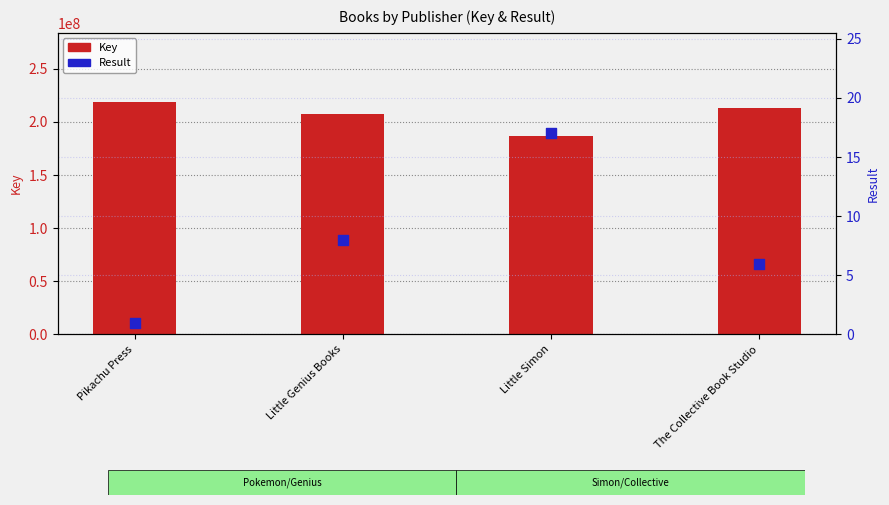

What is the total value across all series at Little Simon?

186777092